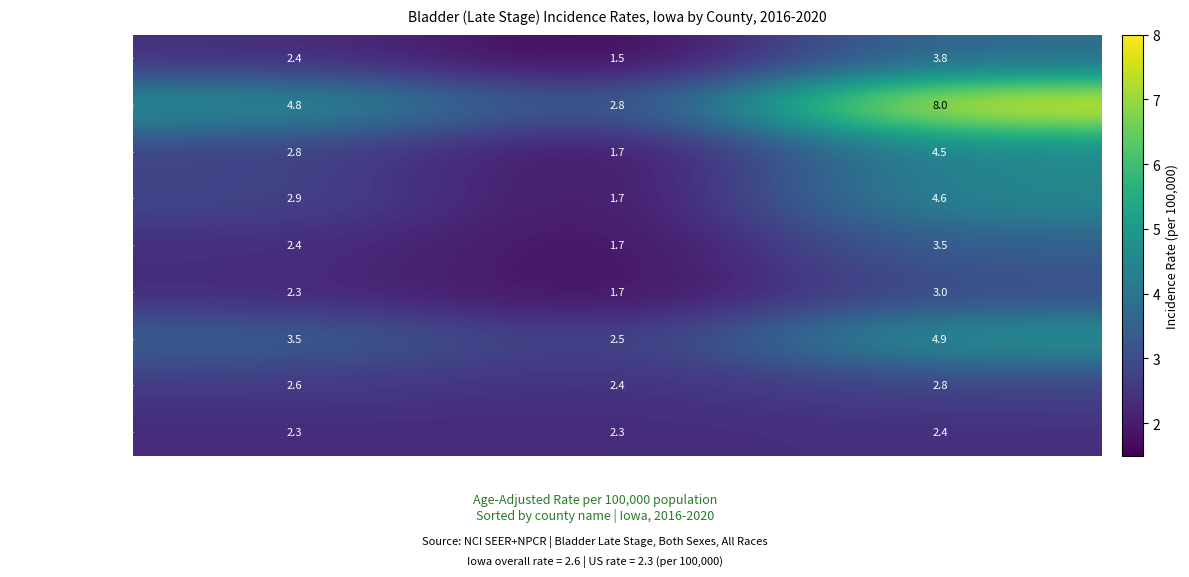

True or false: Linn County has a value of 3.5 at Upper 95% CI.

True